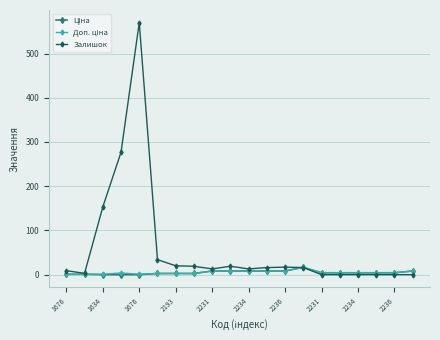

What is the highest value of the Залишок series?

570.0